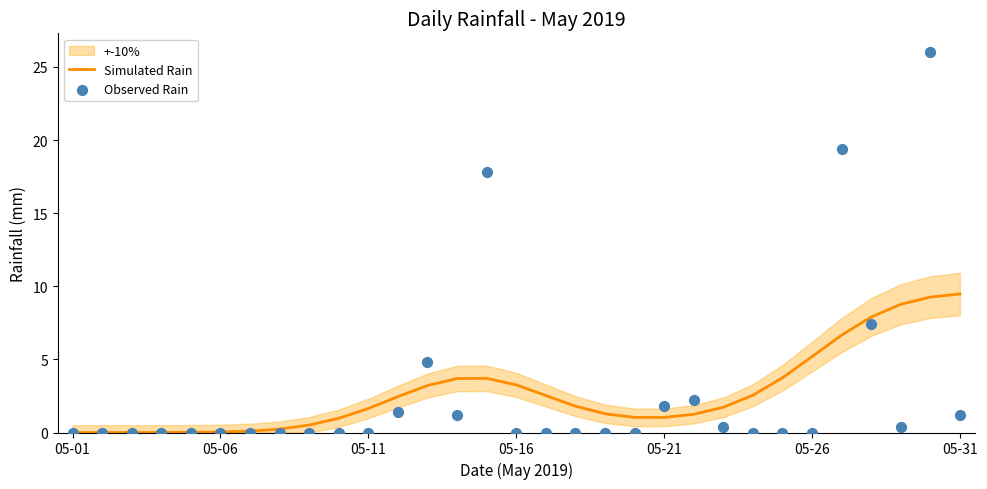

Which series has the largest total across all categories?

Observed Rain